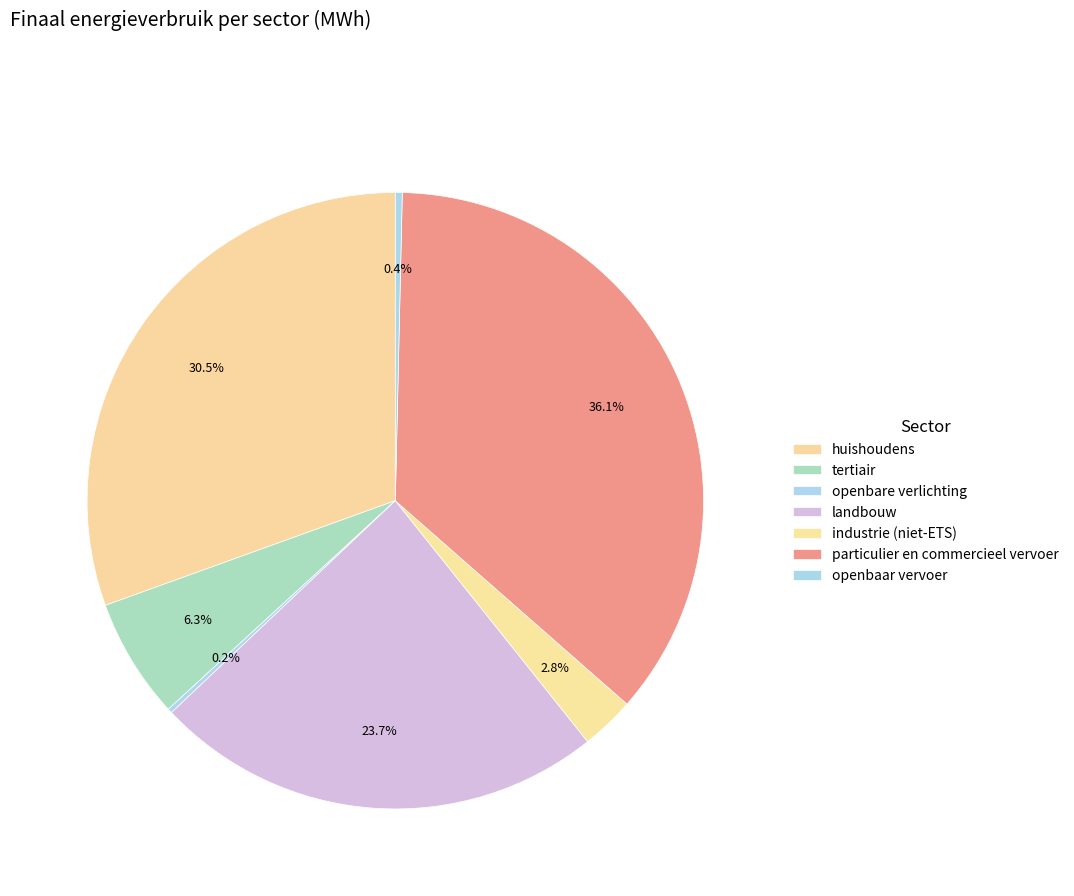

The tertiair slice represents 6% of the pie. True or false?

True